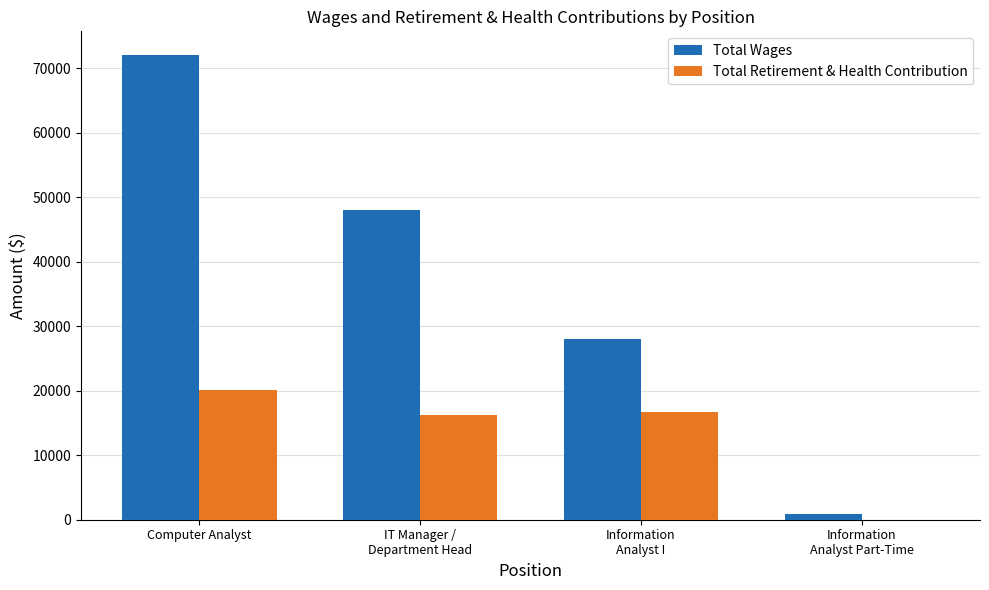

Rank the categories by Total Retirement & Health Contribution value from highest to lowest.

Computer Analyst, Information
Analyst I, IT Manager /
Department Head, Information
Analyst Part-Time